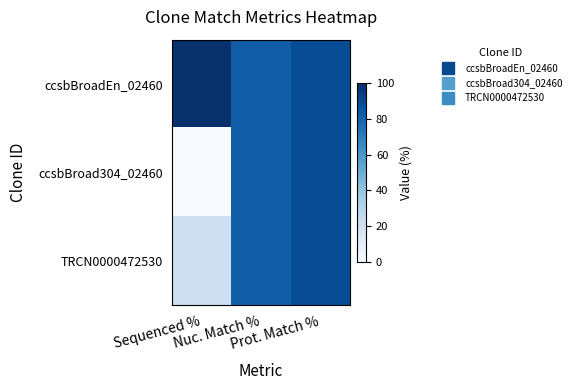

At how many categories does at least one series exceed 31?

3